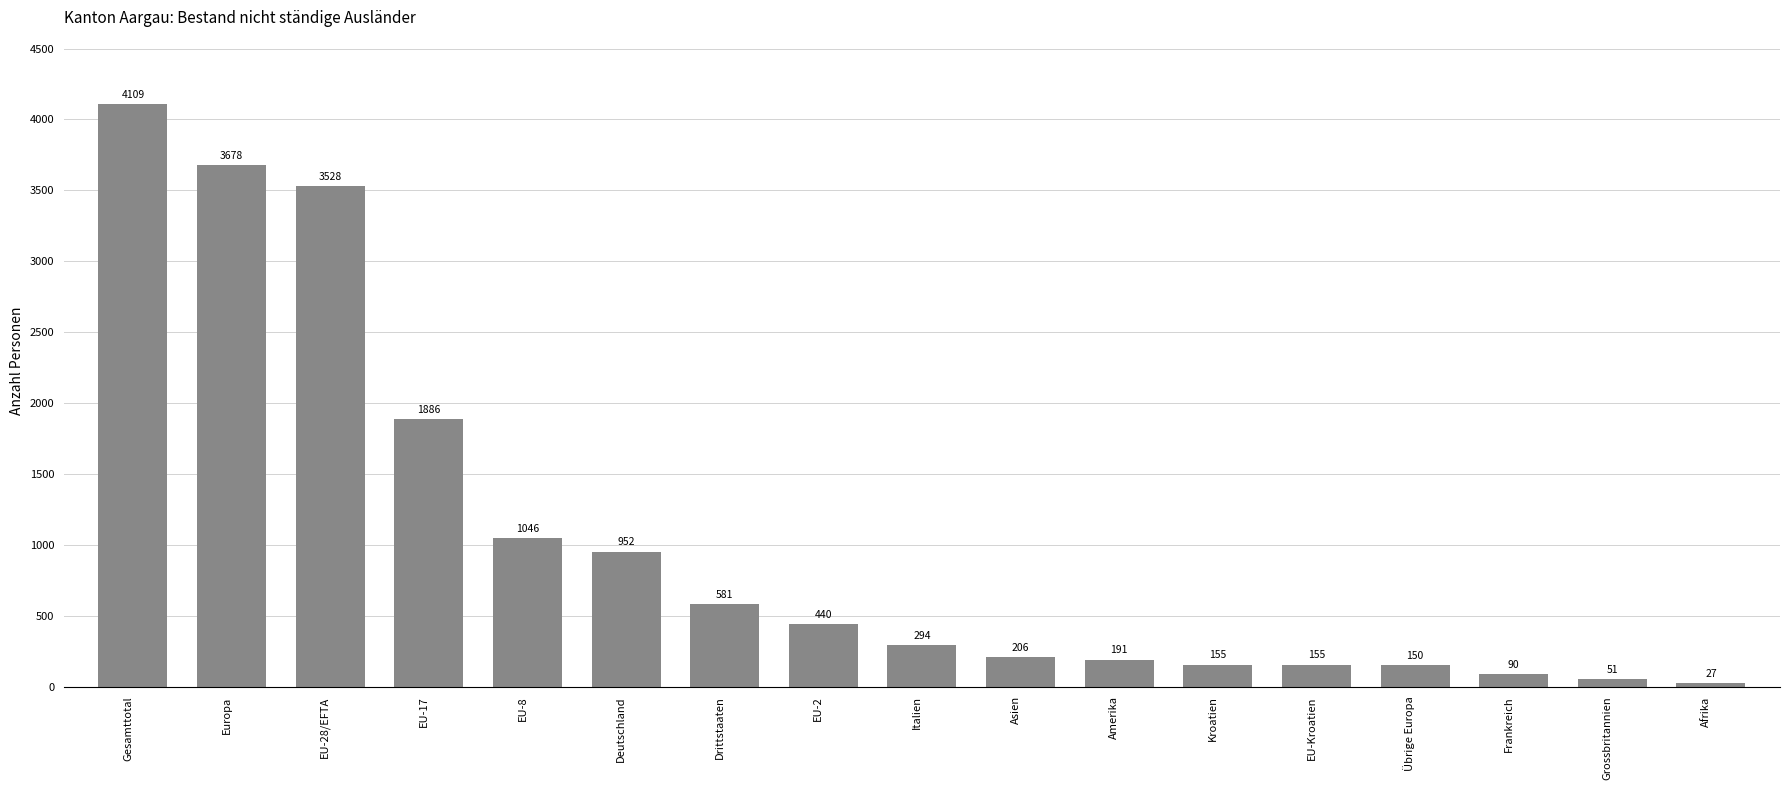

What is the label of the 15th bar from the right?

EU-28/EFTA